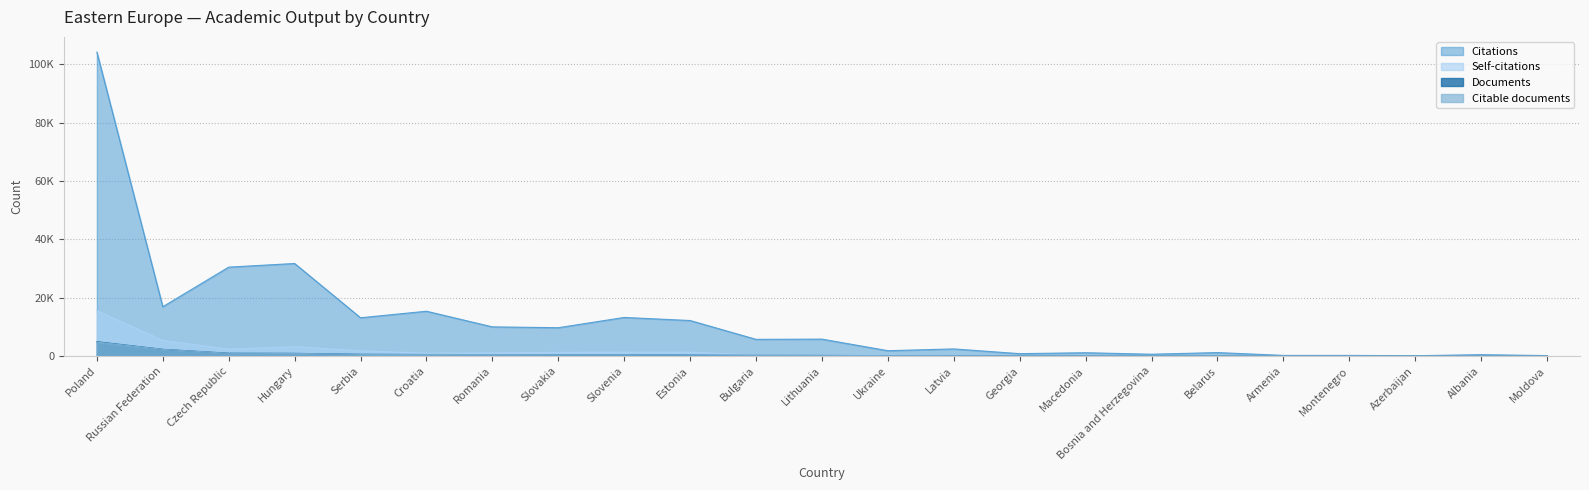

Reading left to right, what are all the values shown in this chart?

Documents: Poland=4911	Russian Federation=2294	Czech Republic=963	Hungary=908	Serbia=593	Croatia=511	Romania=484	Slovakia=452	Slovenia=442	Estonia=313	Bulgaria=225	Lithuania=210	Ukraine=121	Latvia=77	Georgia=71	Macedonia=52	Bosnia and Herzegovina=39	Belarus=33	Armenia=28	Montenegro=25	Azerbaijan=20	Albania=18	Moldova=12
Citable documents: Poland=4767	Russian Federation=2272	Czech Republic=928	Hungary=882	Serbia=558	Croatia=487	Romania=474	Slovakia=443	Slovenia=435	Estonia=305	Bulgaria=218	Lithuania=208	Ukraine=120	Latvia=75	Georgia=69	Macedonia=50	Bosnia and Herzegovina=39	Belarus=32	Armenia=28	Montenegro=23	Azerbaijan=19	Albania=18	Moldova=12
Citations: Poland=104255	Russian Federation=16909	Czech Republic=30486	Hungary=31737	Serbia=13119	Croatia=15361	Romania=9993	Slovakia=9706	Slovenia=13229	Estonia=12169	Bulgaria=5713	Lithuania=5790	Ukraine=1818	Latvia=2428	Georgia=803	Macedonia=1124	Bosnia and Herzegovina=606	Belarus=1173	Armenia=205	Montenegro=203	Azerbaijan=100	Albania=457	Moldova=142
Self-citations: Poland=15565	Russian Federation=5350	Czech Republic=2372	Hungary=3239	Serbia=1800	Croatia=986	Romania=1060	Slovakia=1253	Slovenia=1347	Estonia=1300	Bulgaria=402	Lithuania=417	Ukraine=231	Latvia=124	Georgia=28	Macedonia=47	Bosnia and Herzegovina=32	Belarus=46	Armenia=25	Montenegro=6	Azerbaijan=2	Albania=26	Moldova=1